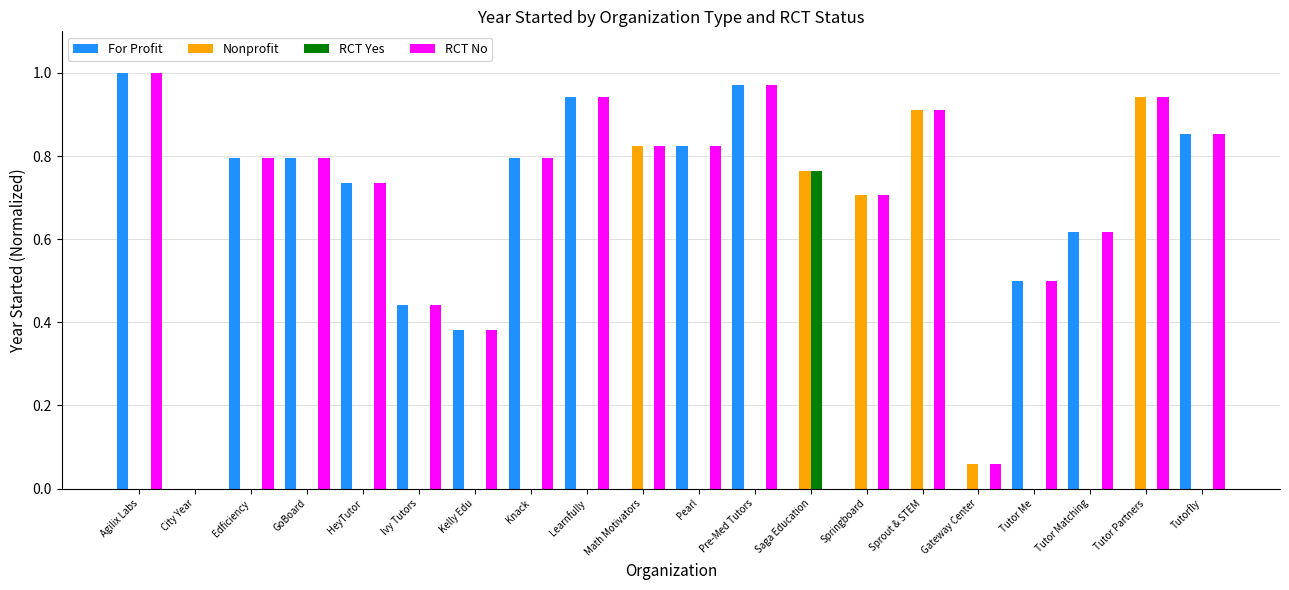

Which label corresponds to the largest value in the chart?

Agilix Labs